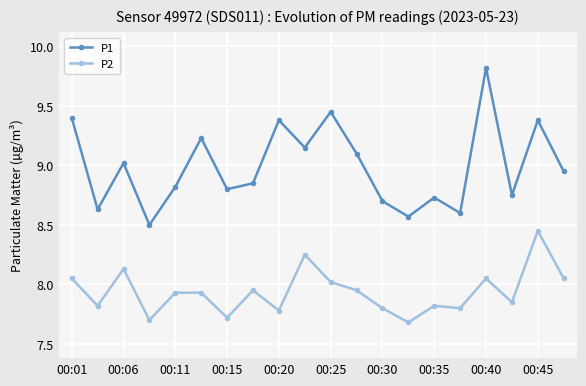

What are all the series names shown in the legend?

P1, P2